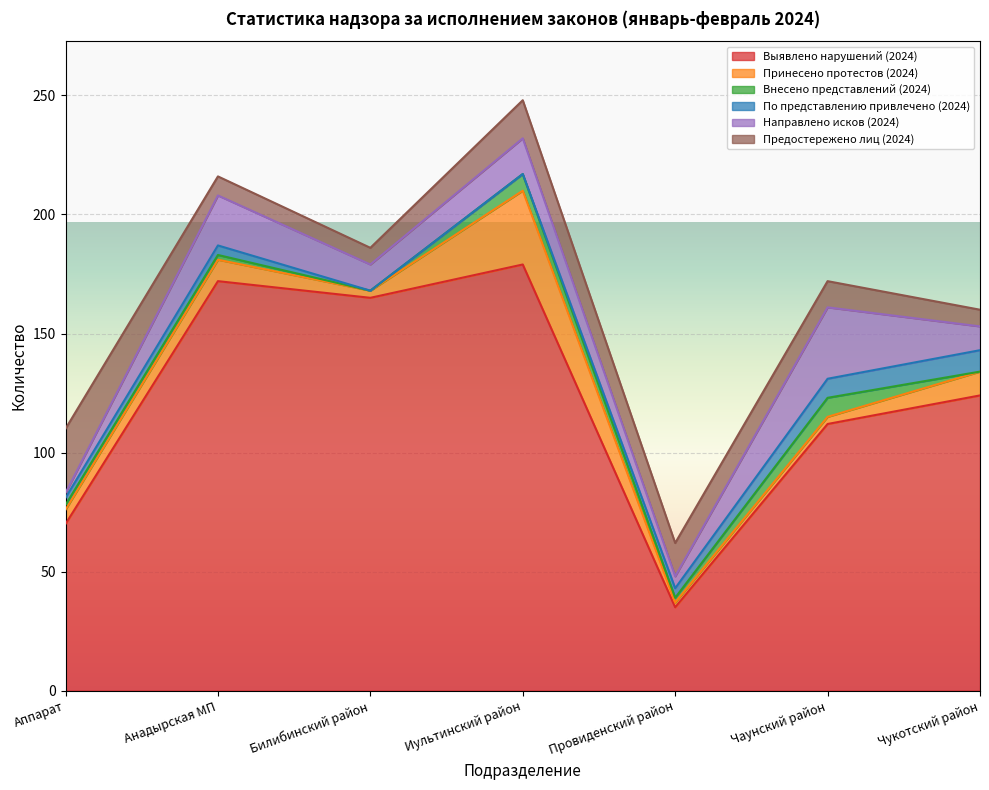

How many distinct data groups are displayed?

6